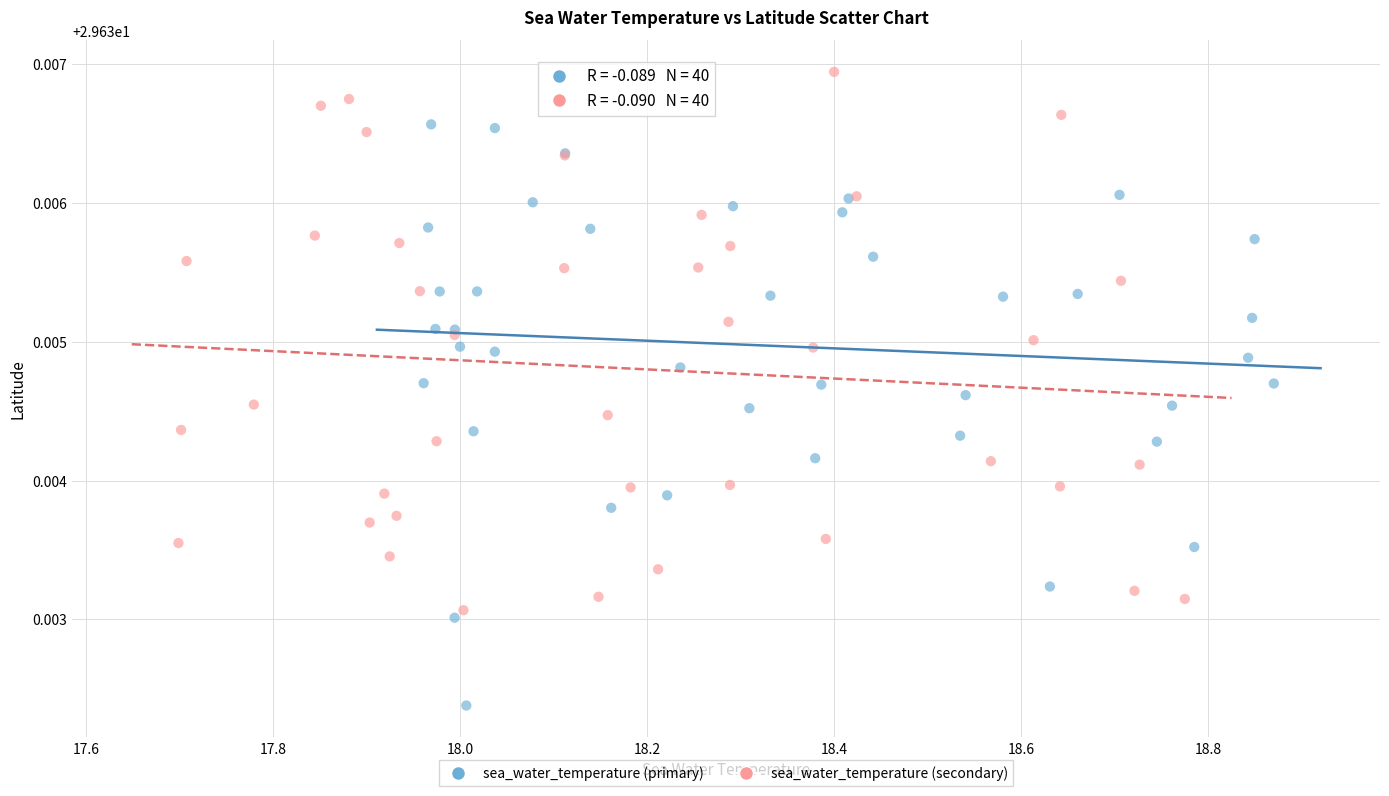

Which series reaches the minimum Y coordinate?

sea_water_temperature (primary)